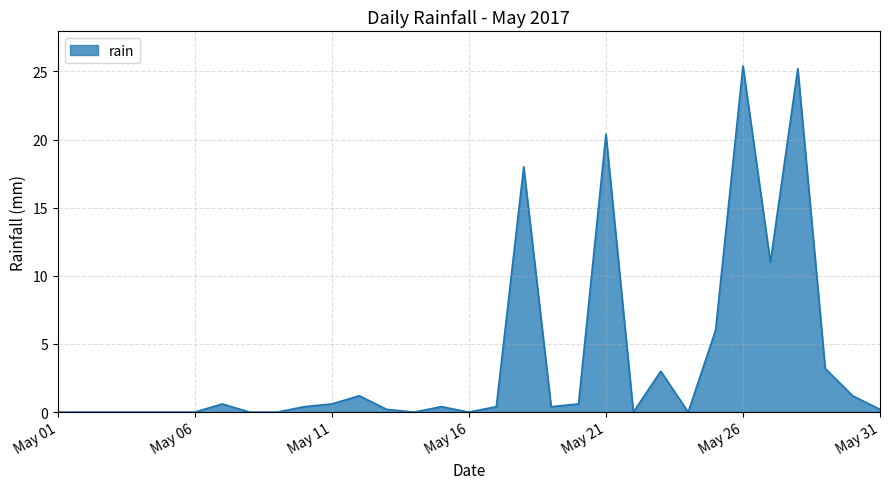

What is the difference between the maximum and minimum values?

25.4